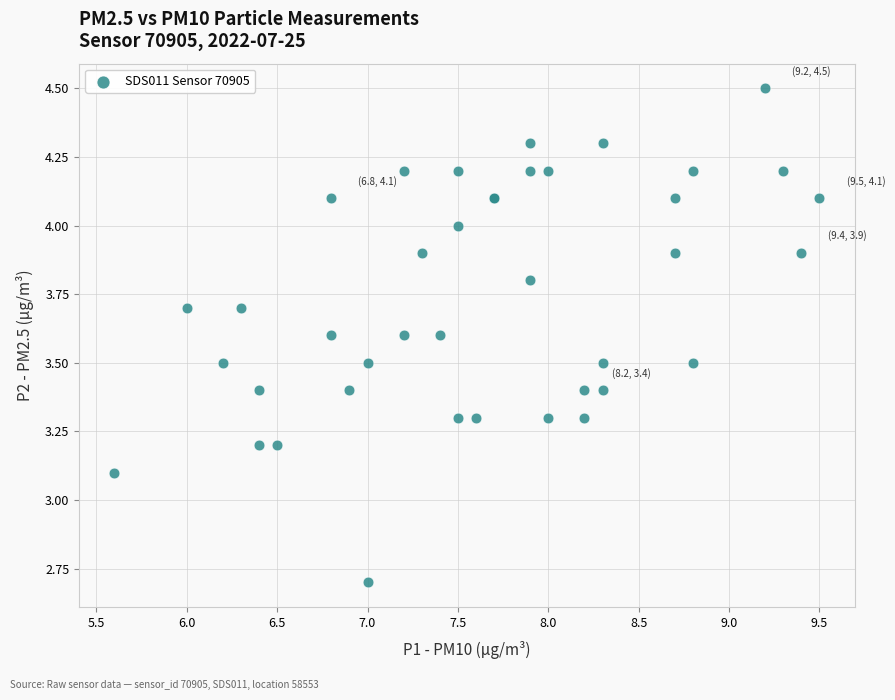

What Y value in the scatter plot is closest to 3?

3.1